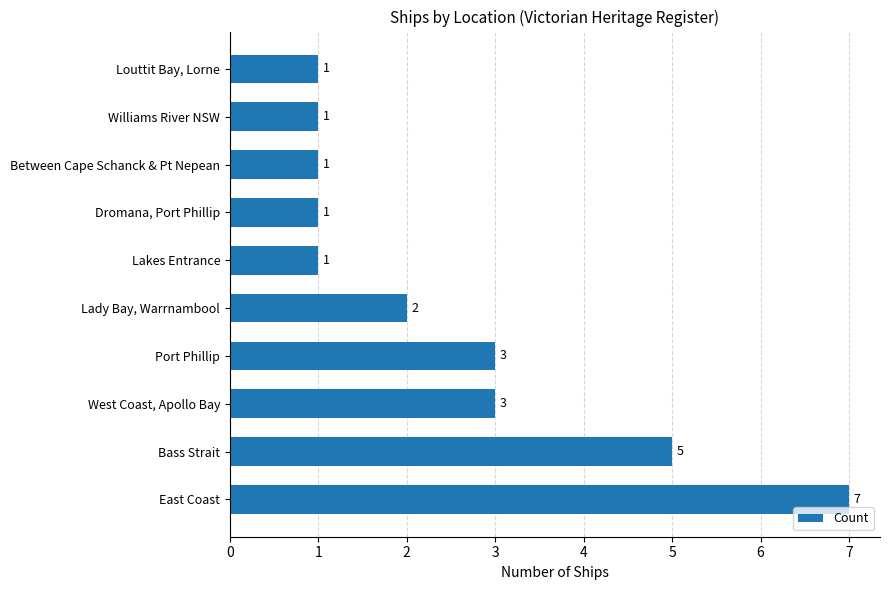

How many data points are less than 2?

5